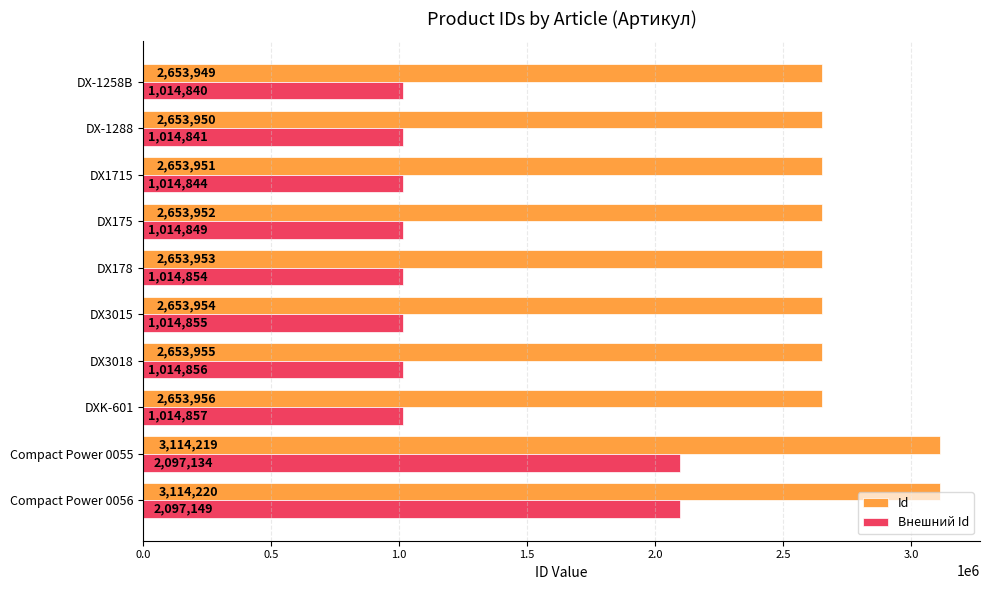

The value of Id at DXK-601 is 2653956. True or false?

True